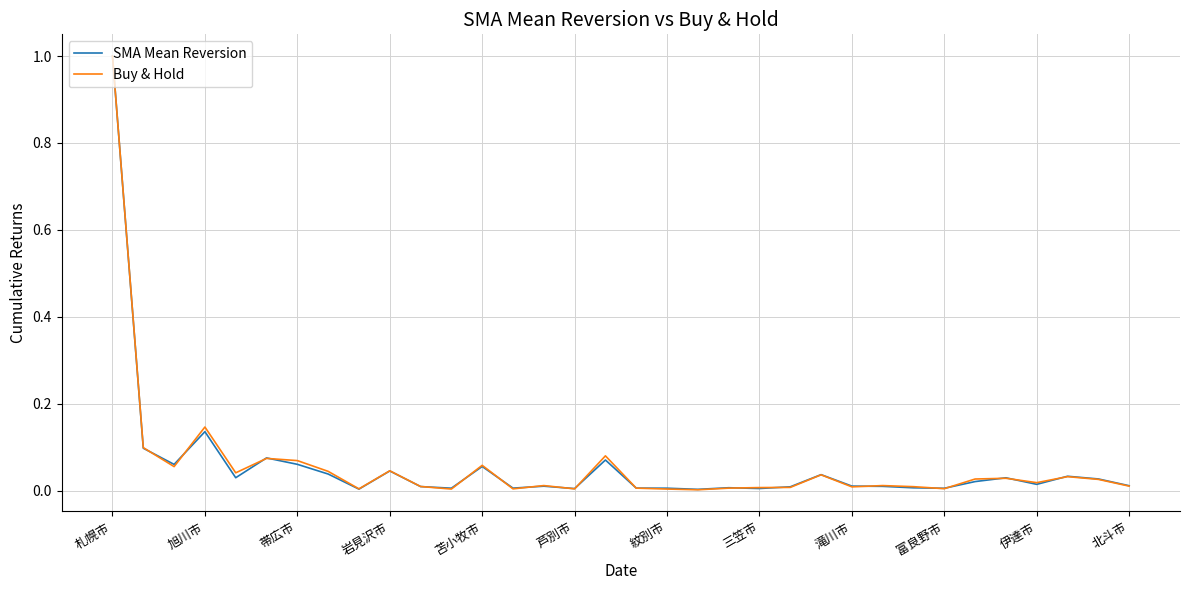

After their last crossing, which series has the higher values: SMA Mean Reversion or Buy & Hold?

SMA Mean Reversion